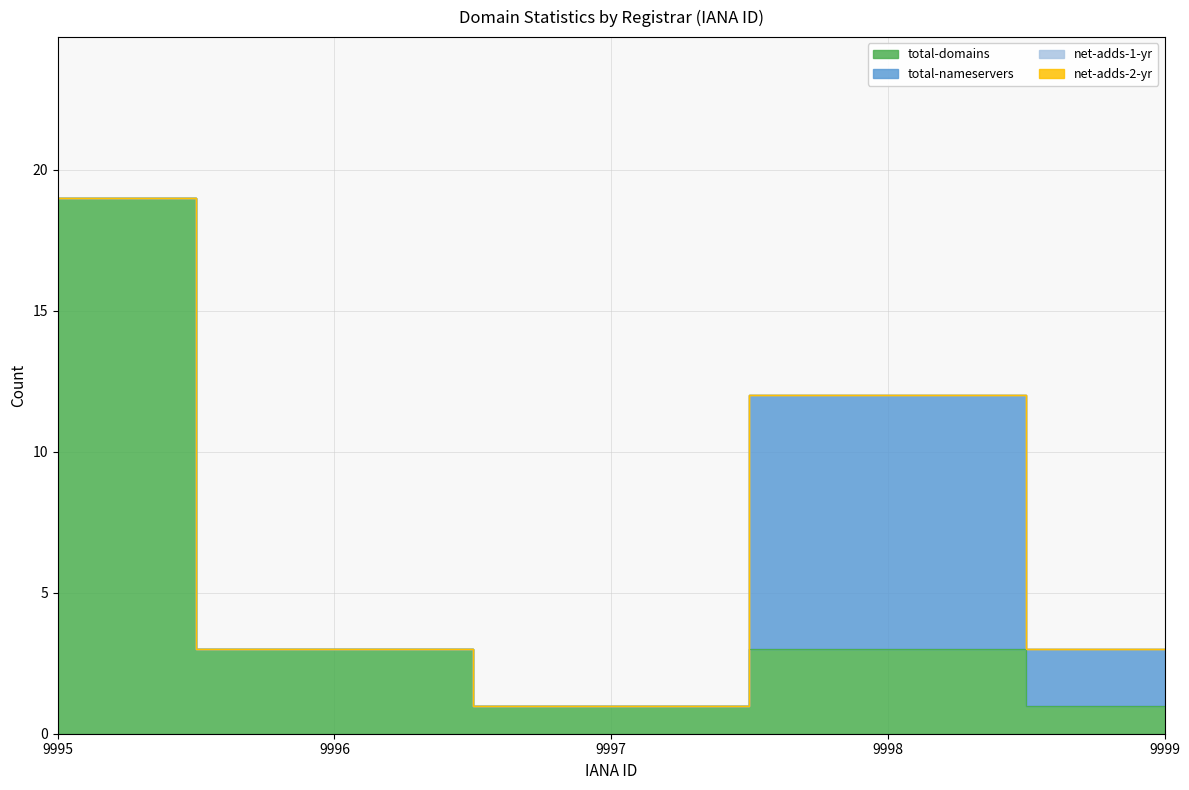

True or false: net-adds-2-yr and net-adds-1-yr cross at least once.

False